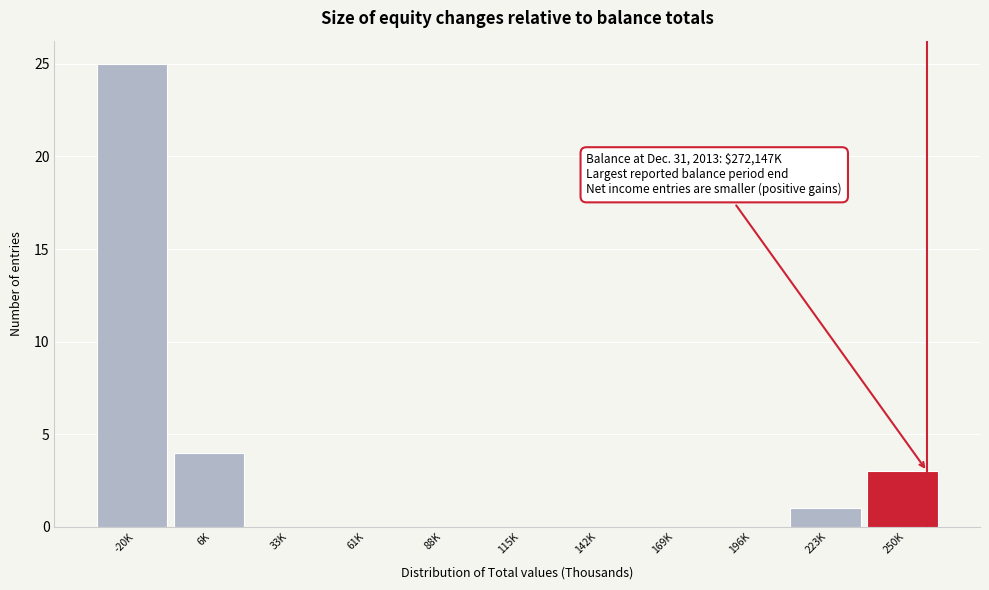

Reading left to right, transcribe all the data shown in this chart.

-20K=25	6K=4	33K=0	61K=0	88K=0	115K=0	142K=0	169K=0	196K=0	223K=1	250K=3